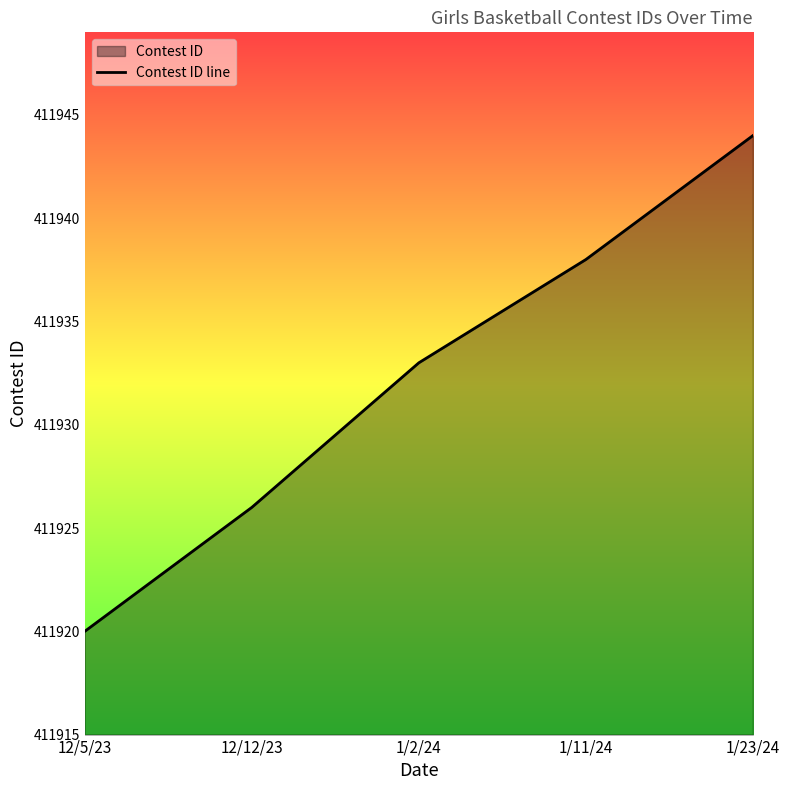

How many values are below 411933?

2